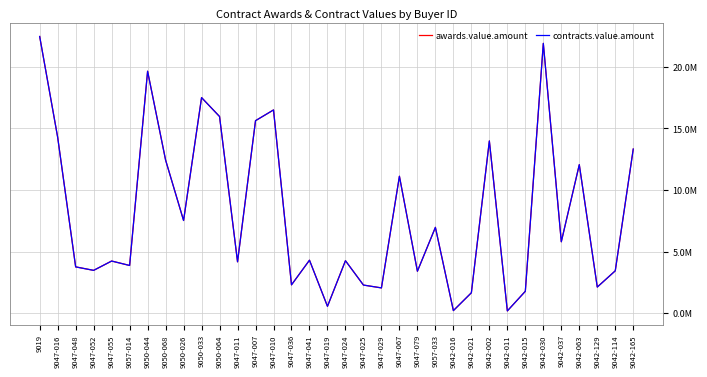

Does the chart display data point markers on the line(s)?

No